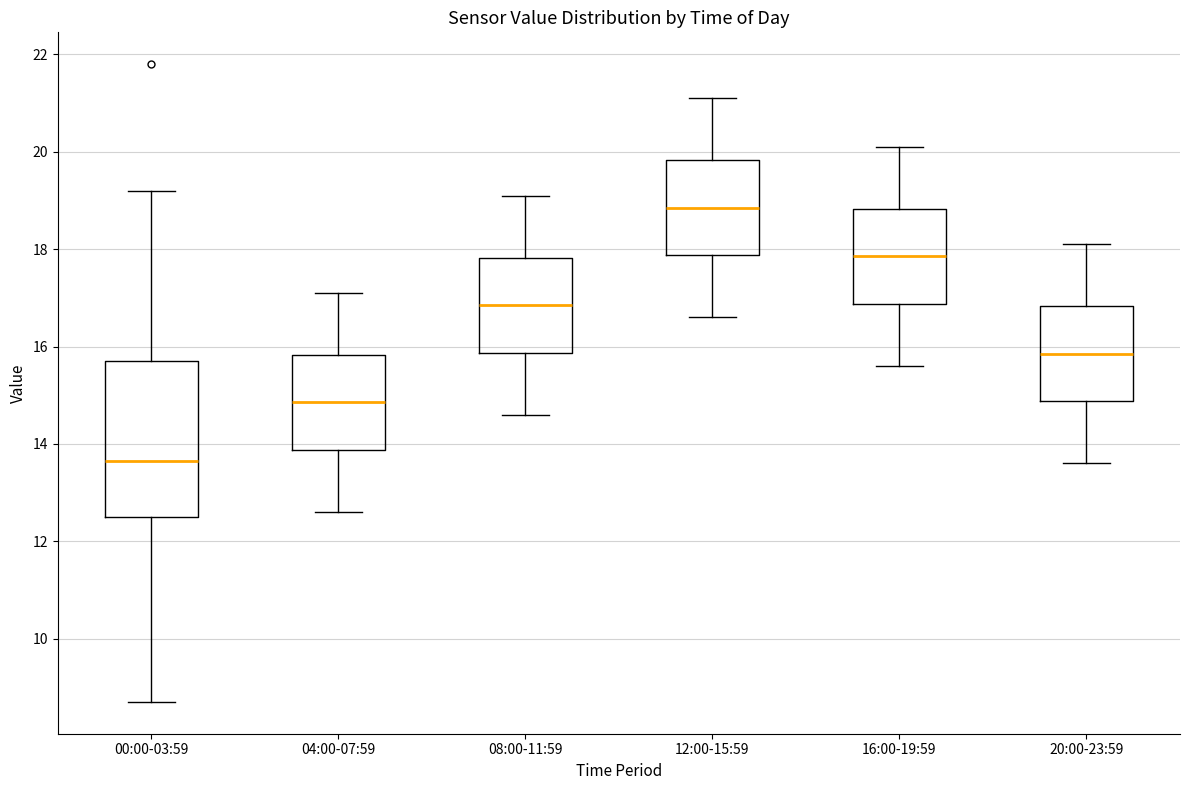

Comparing the boxes themselves (not the whiskers), which one is the tallest?

00:00-03:59